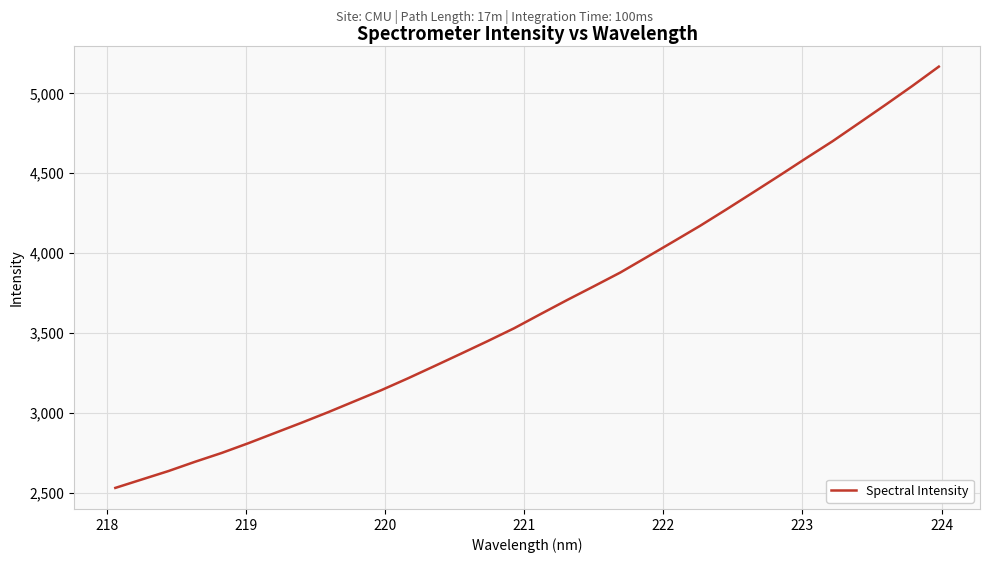

What is the difference between the maximum and minimum values?

2636.2